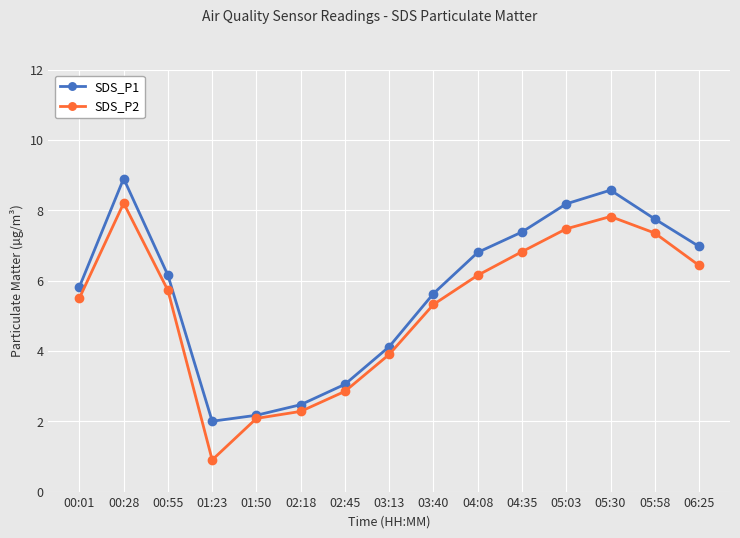

What is the average value of the SDS_P2 series?

5.3